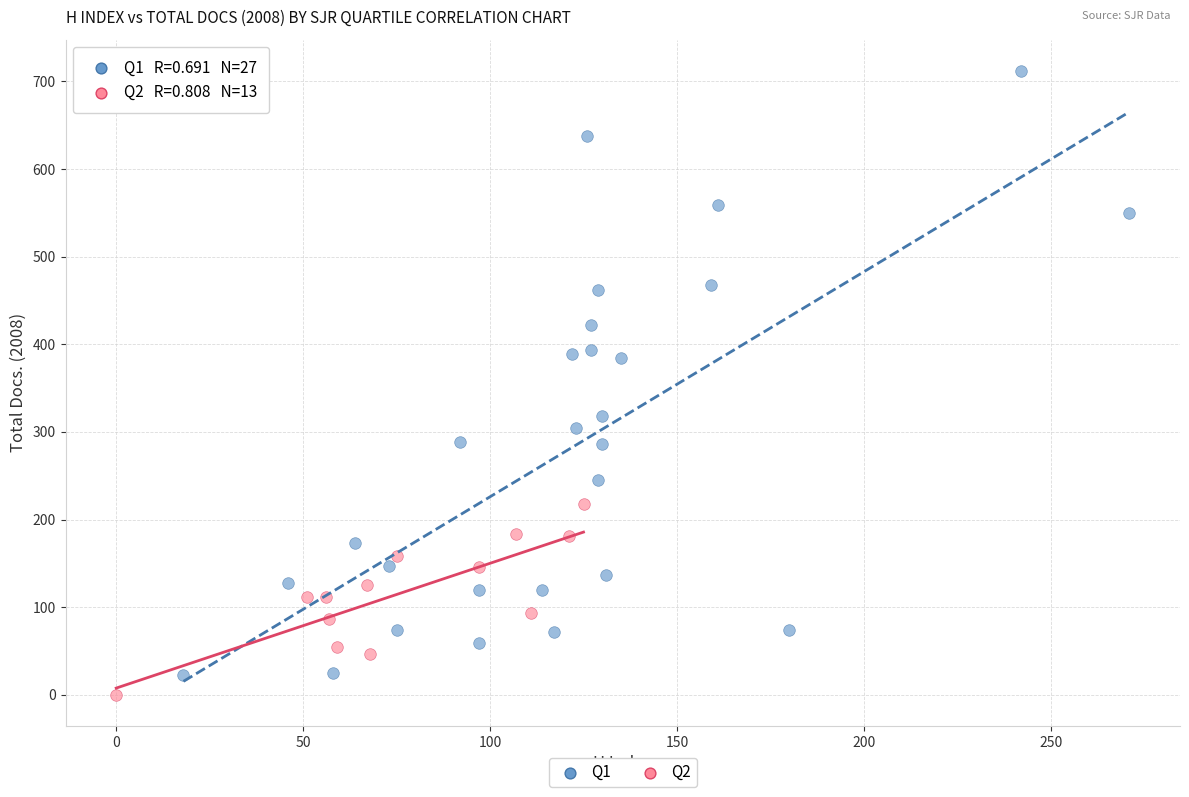

Which series reaches the maximum Y coordinate?

Q1